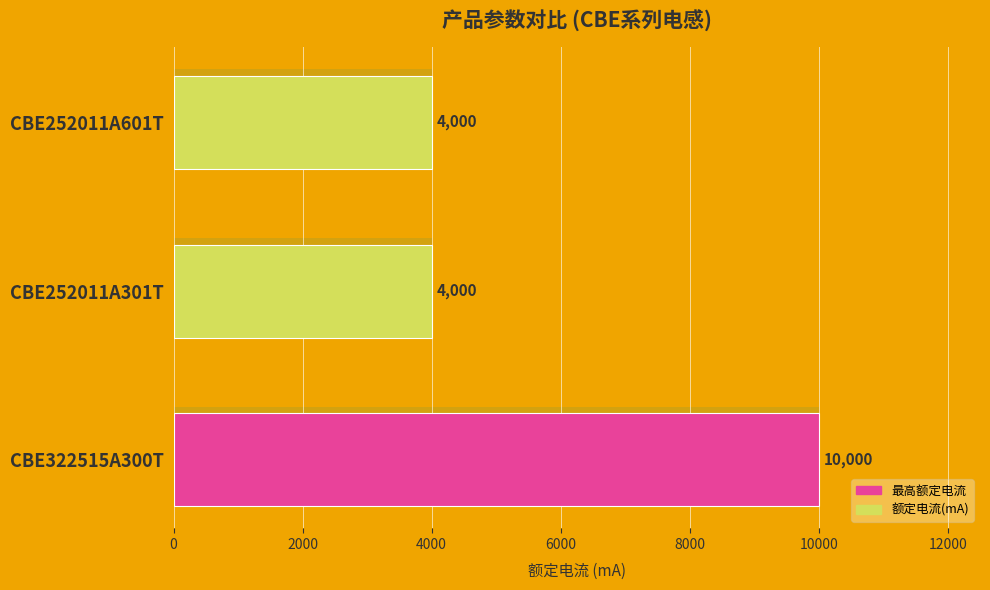

Between CBE322515A300T and CBE252011A601T, which is larger?

CBE322515A300T